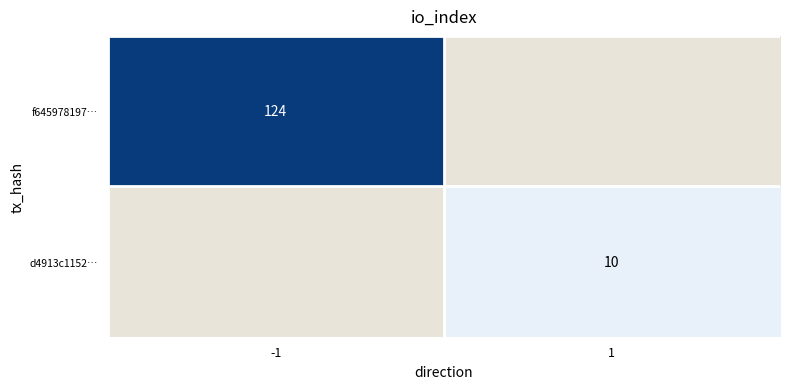

The d4913c1152… series shows 17 at 1. True or false?

False